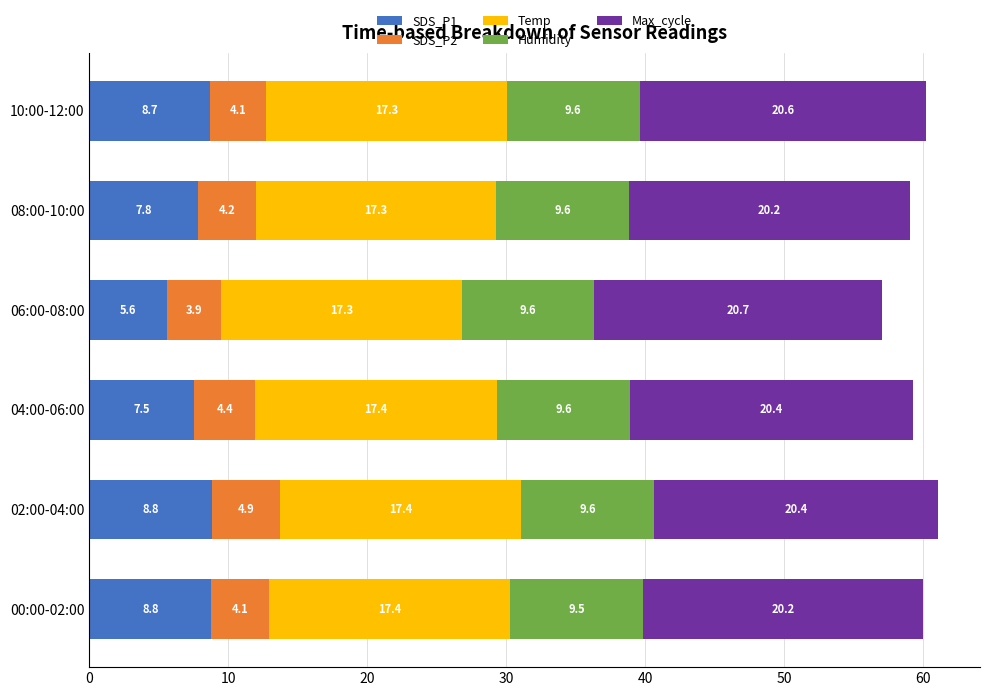

What is the minimum value for SDS_P1?

5.6